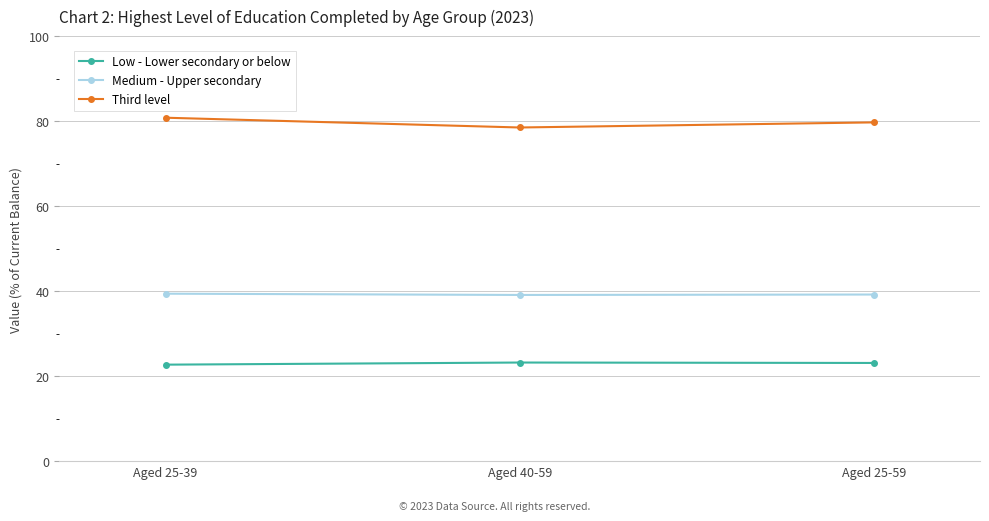

Count the number of categories in the chart.

3